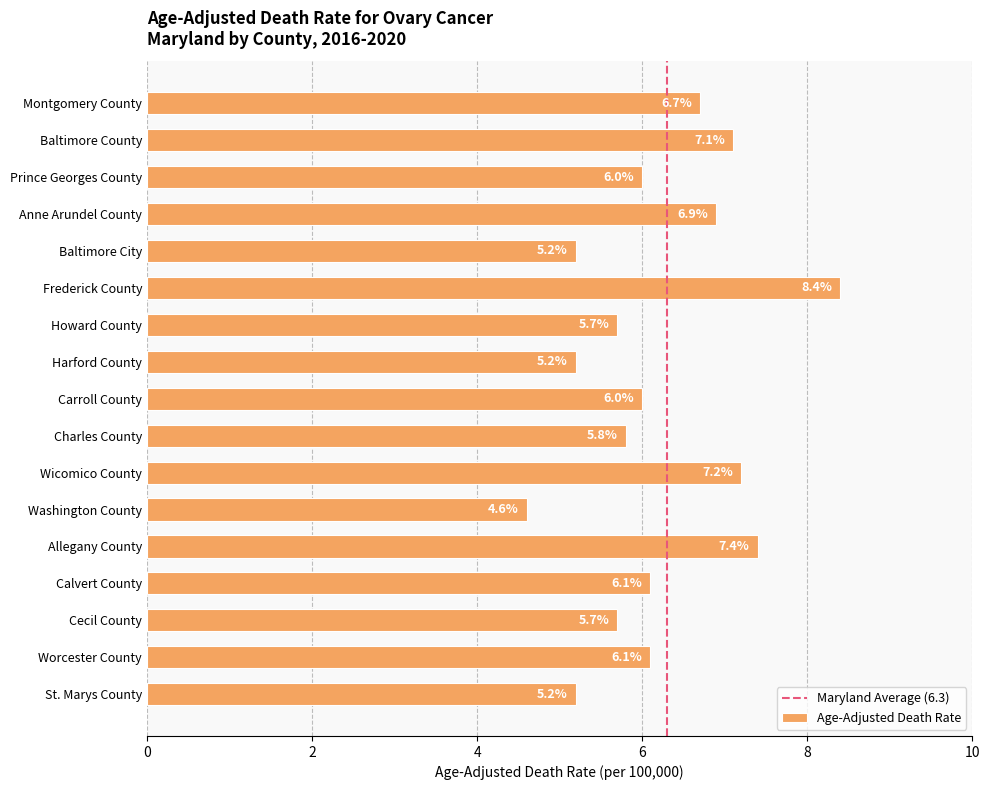

What is the sum of the values at Cecil County and Baltimore City?

10.9